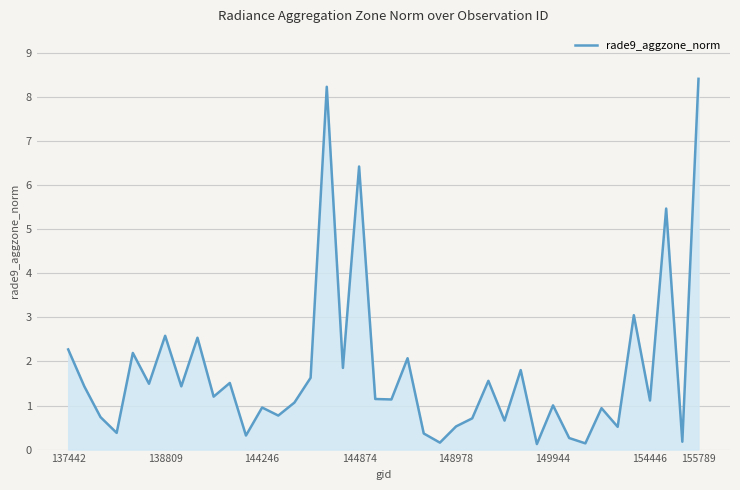

What is the maximum value shown in the chart?

8.4